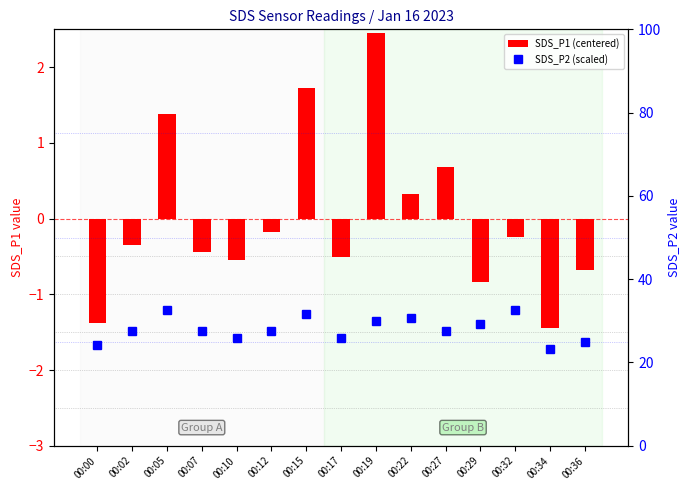

The value of SDS_P2 (scaled) at 00:32 is 32.5. True or false?

True